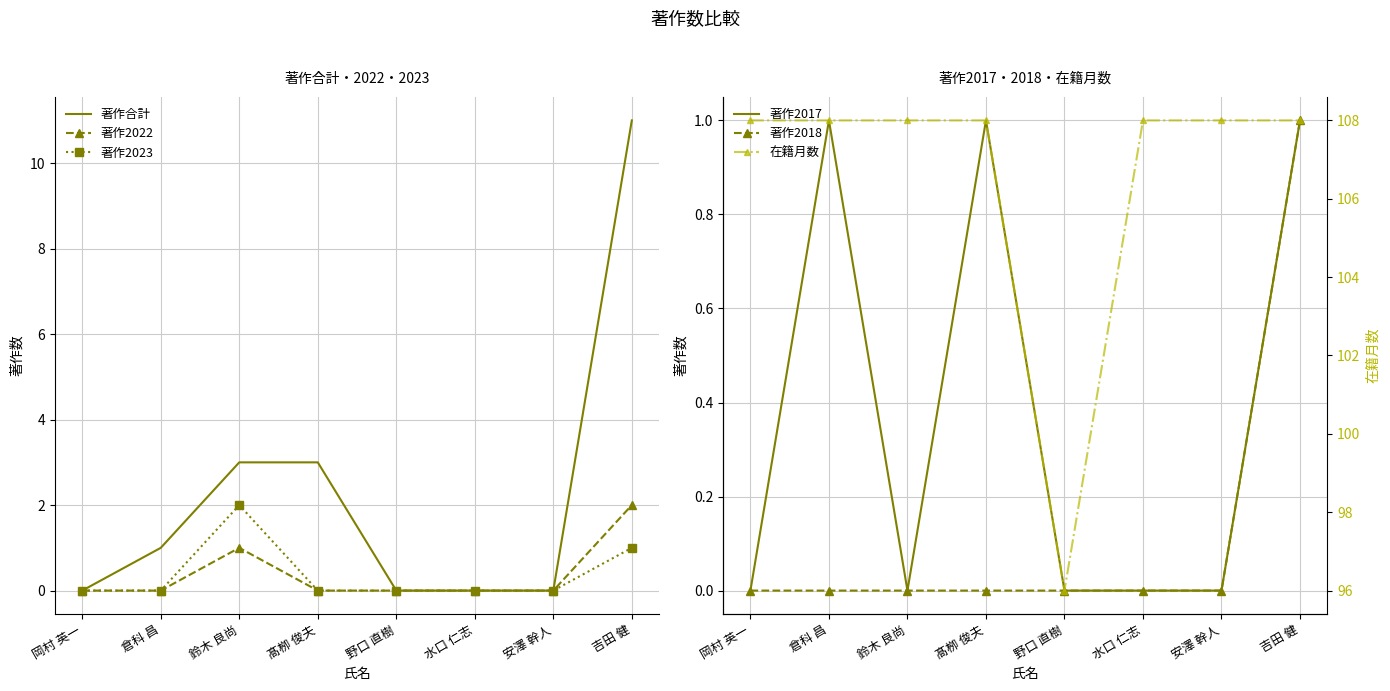

Which has a higher value, 鈴木 良尚 or 倉科 昌?

鈴木 良尚